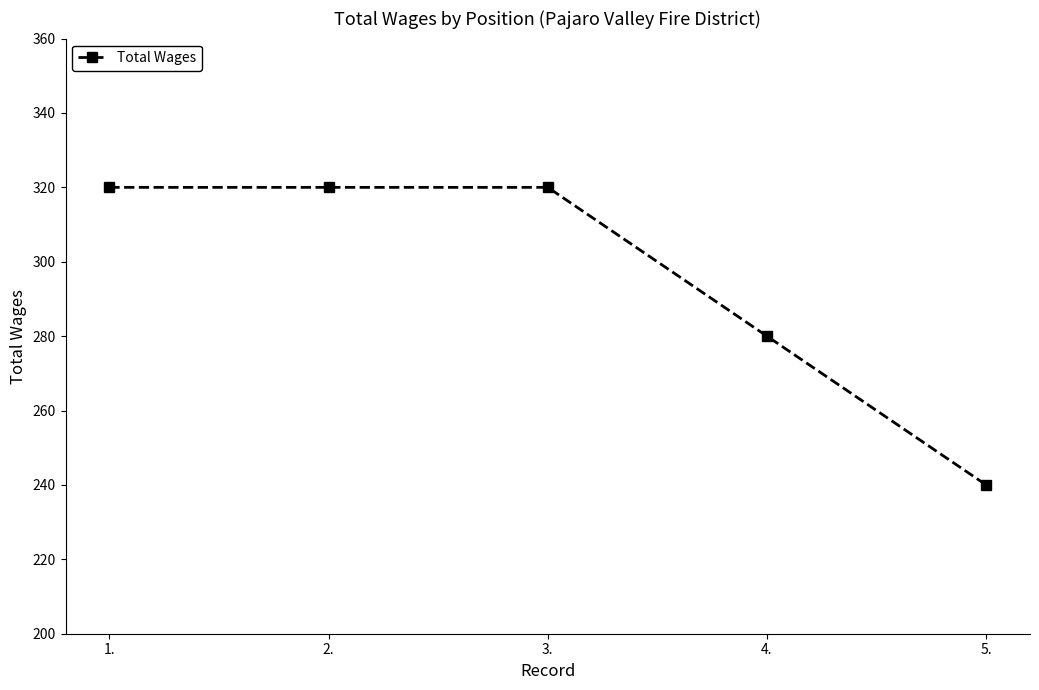

What is the change in value from 3. to 5.?

-80